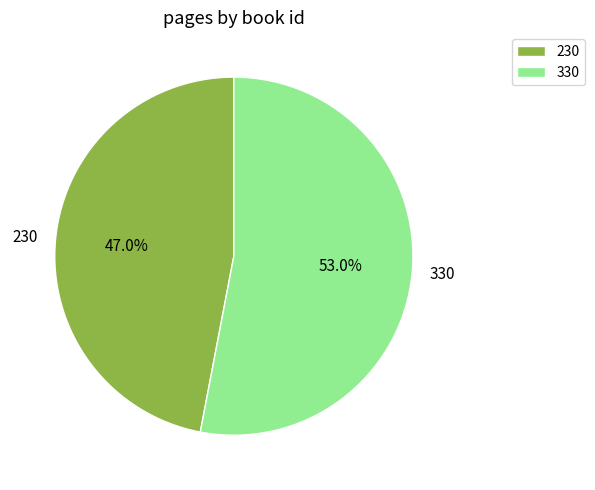

To the nearest percent, what is the difference between the largest and smallest slice percentages?

6%